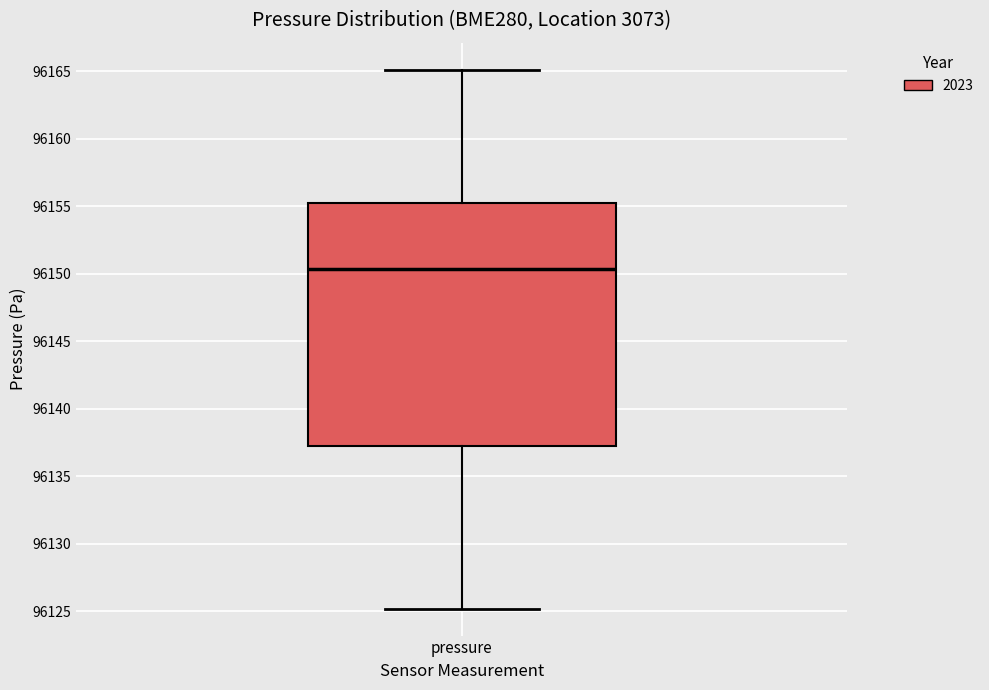

Transcribe this box plot: give where the median line is, the range the box spans, and where the two whiskers end, as read against the y-axis. The values are not printed on the chart, so give them approximately, as read against the axis.

median 96150.5, box 96137.0 to 96155.5, whiskers 96125.0 to 96165.0